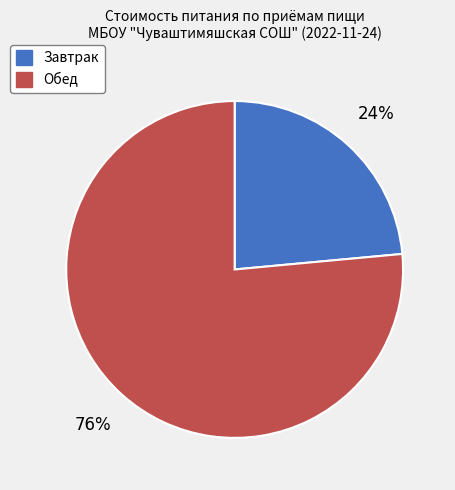

Which has a higher value, Завтрак or Обед?

Обед